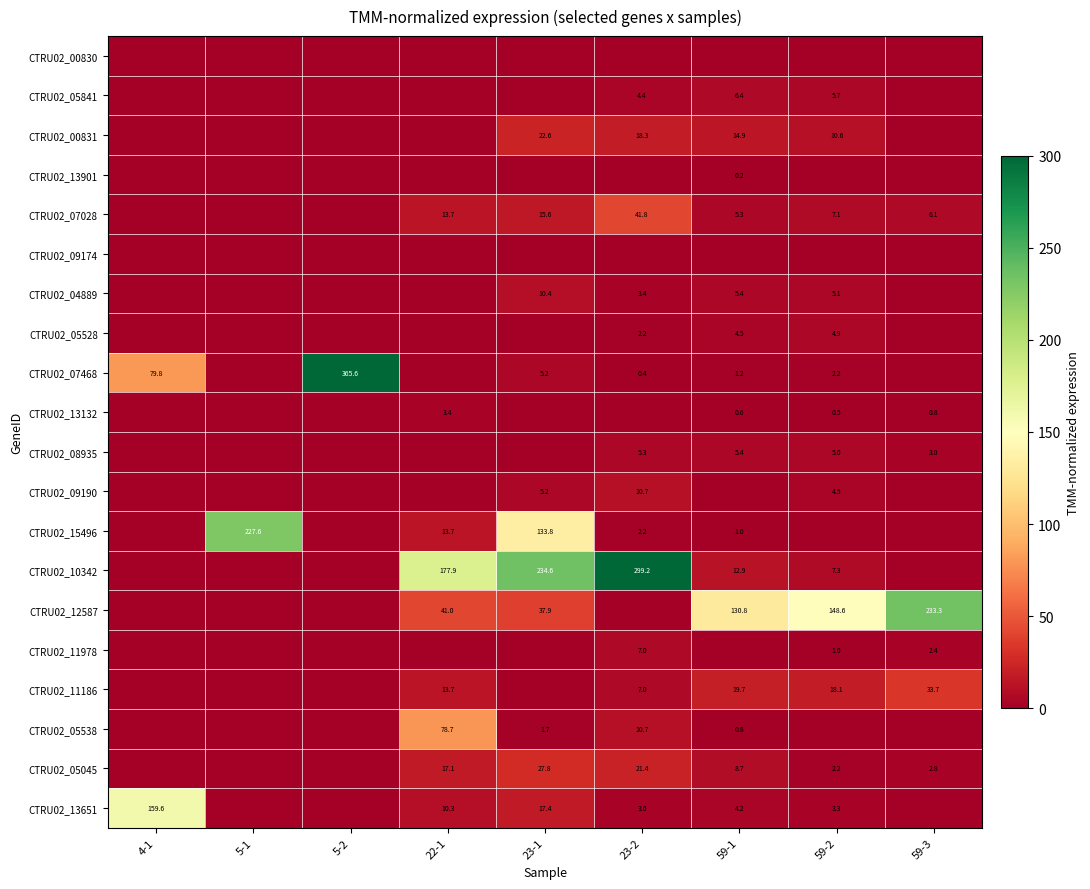

True or false: CTRU02_12587 has a value of 87.4 at 59-1.

False